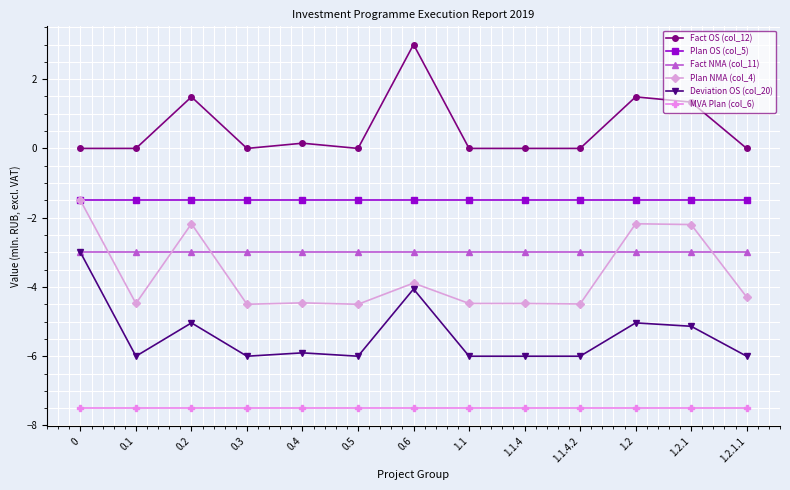

Which label corresponds to the largest value in the chart?

0.6